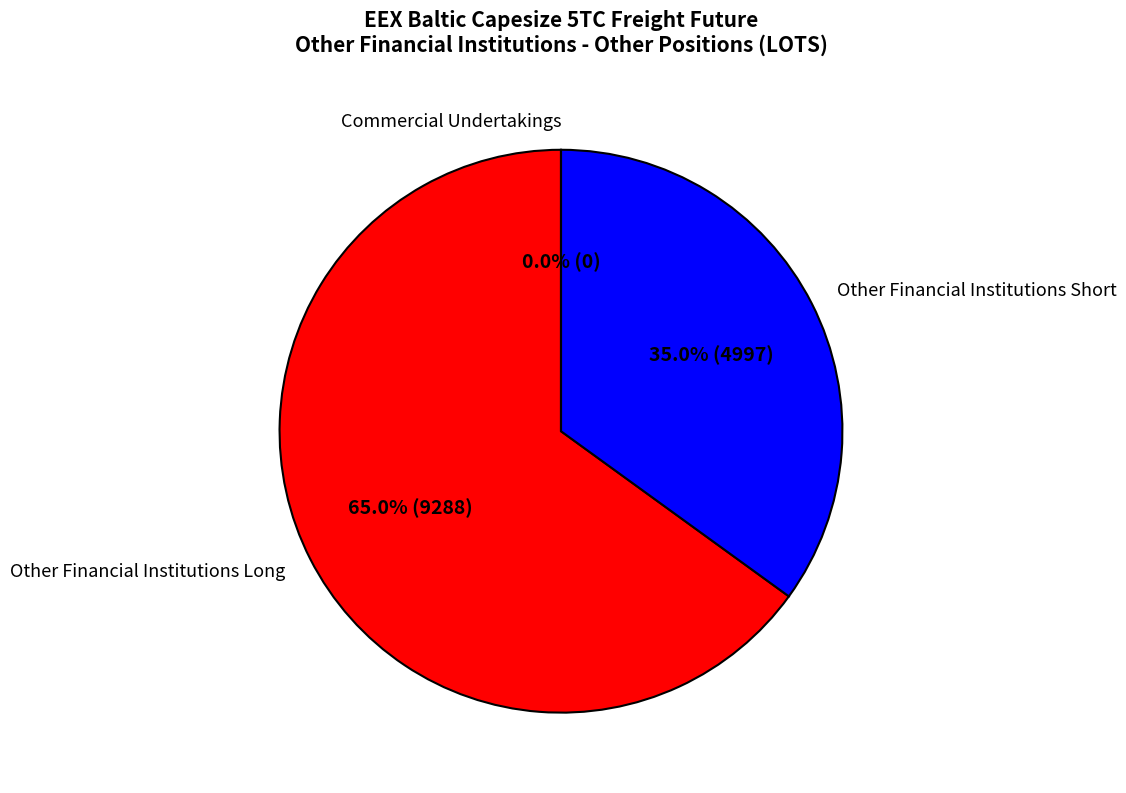

Which slice is the smallest?

Commercial Undertakings